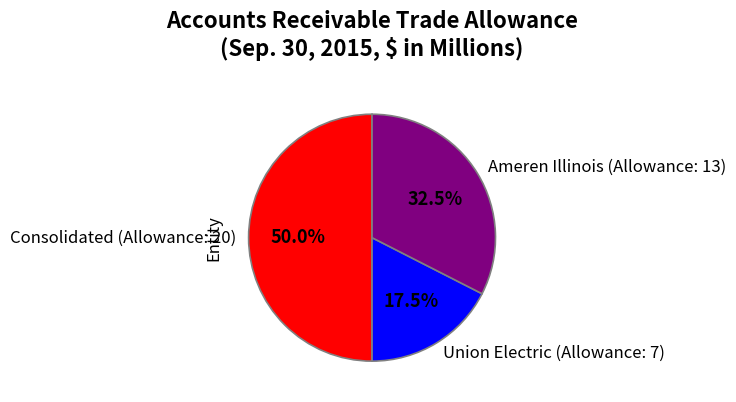

Rank the categories by value from highest to lowest.

Consolidated (Allowance: 20), Ameren Illinois (Allowance: 13), Union Electric (Allowance: 7)